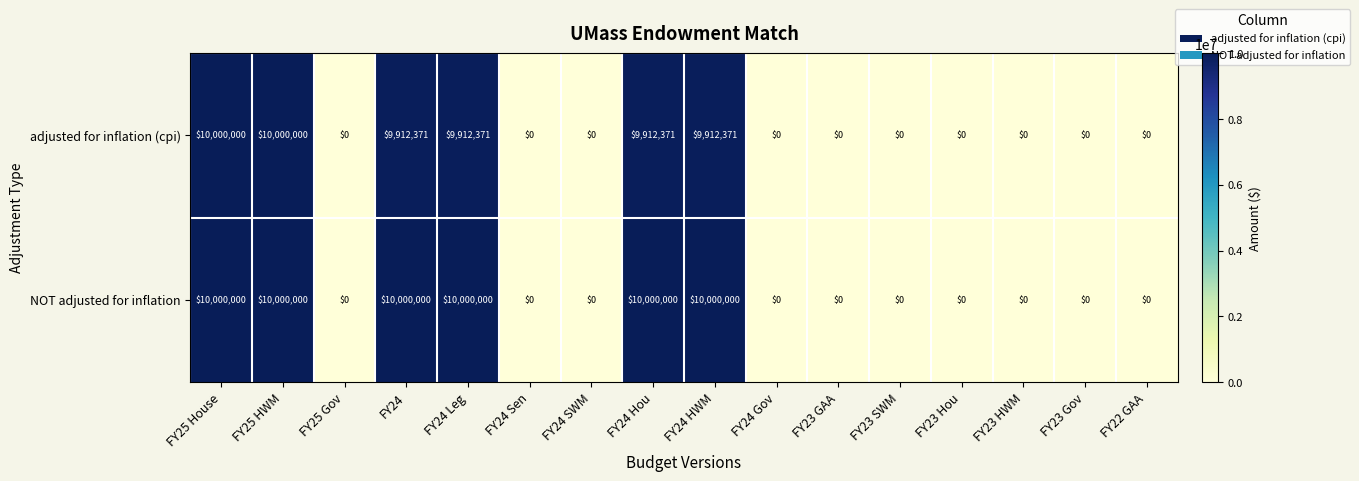

What is the total value across all series at FY25 House?

20000000